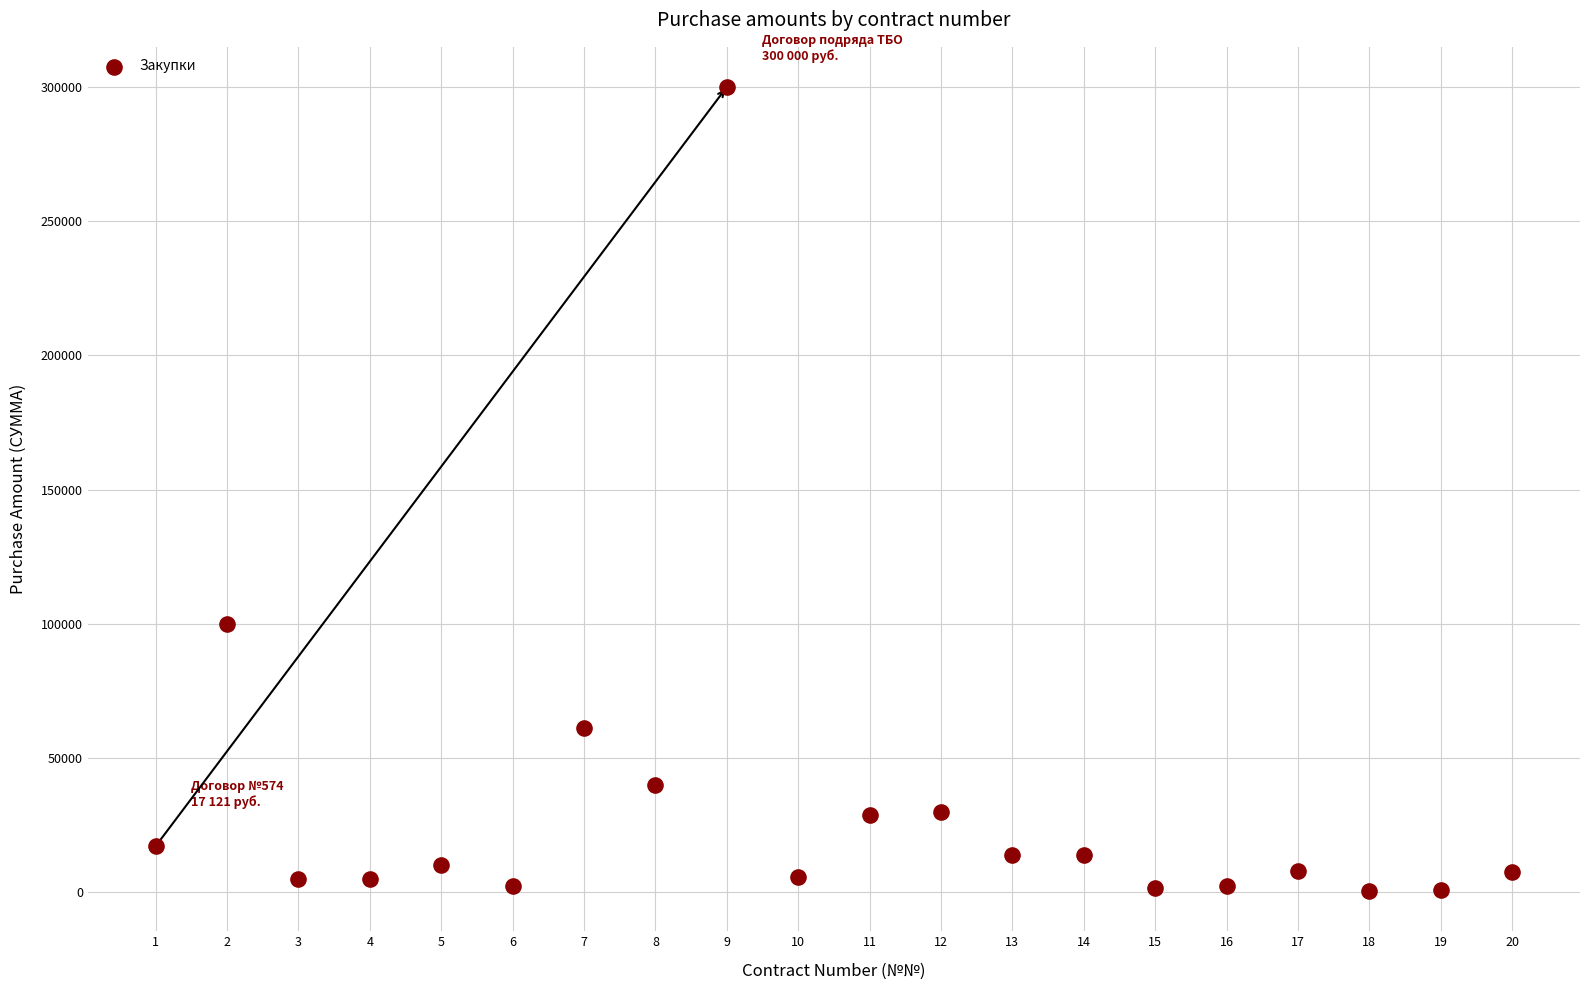

What Y value in the scatter plot is closest to 150217?

100000.0